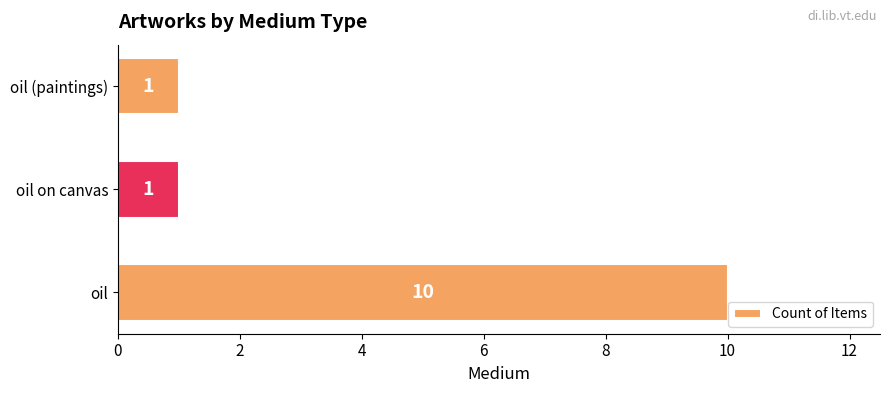

What is the difference between the maximum and minimum values?

9